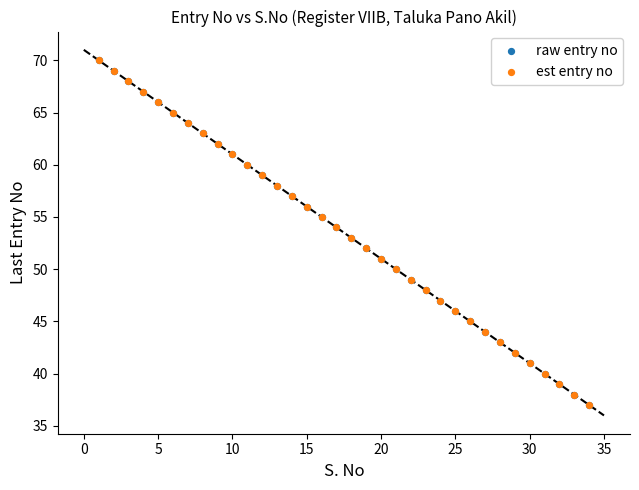

What are all the series names shown in the legend?

raw entry no, est entry no